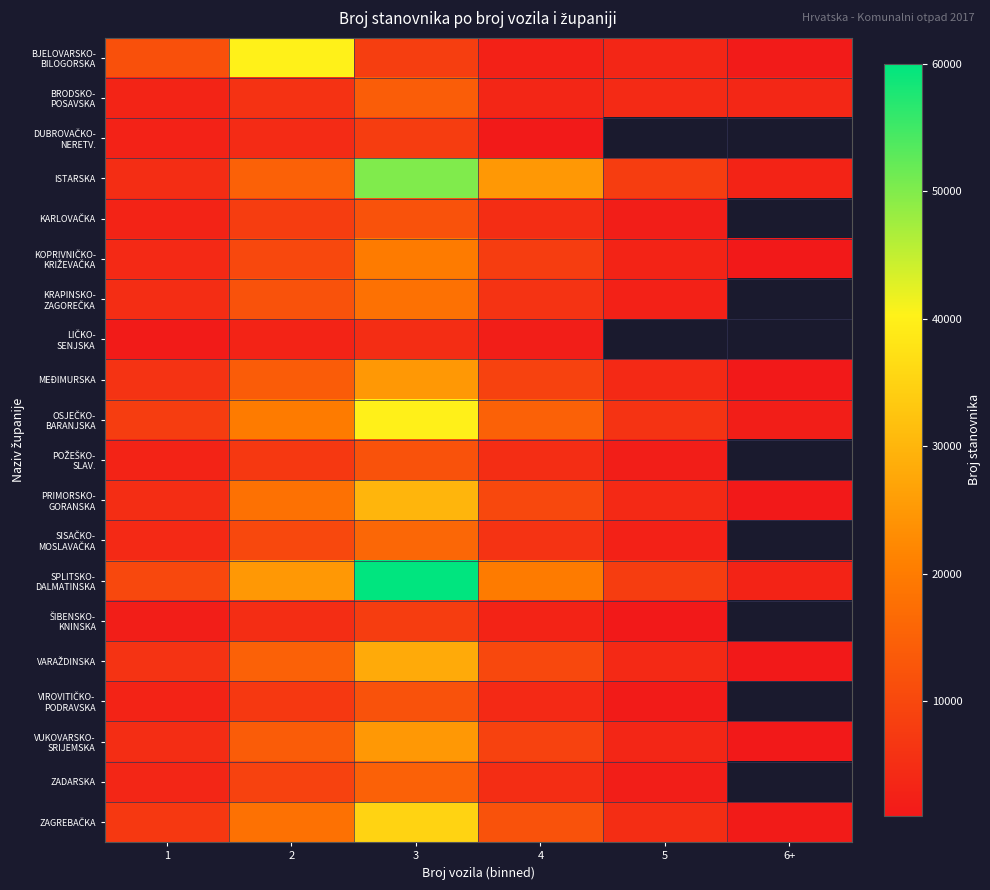

Rank the series by their maximum value, from highest to lowest.

SPLITSKO- DALMATINSKA, ISTARSKA, BJELOVARSKO- BILOGORSKA, OSJEČKO- BARANJSKA, ZAGREBAČKA, PRIMORSKO- GORANSKA, VARAŽDINSKA, MEĐIMURSKA, VUKOVARSKO- SRIJEMSKA, KOPRIVNIČKO- KRIŽEVAČKA, KRAPINSKO- ZAGOREČKA, SISAČKO- MOSLAVAČKA, ZADARSKA, BRODSKO- POSAVSKA, KARLOVAČKA, POŽEŠKO- SLAV., VIROVITIČKO- PODRAVSKA, DUBROVAČKO- NERETV., ŠIBENSKO- KNINSKA, LIČKO- SENJSKA